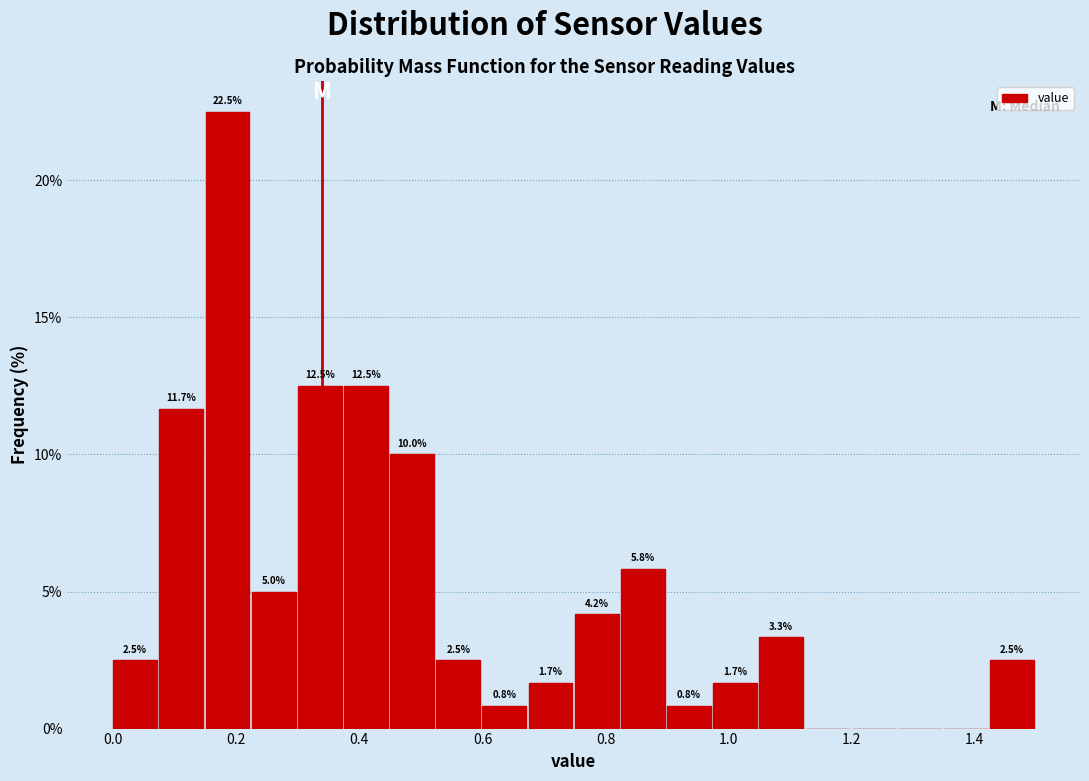

Around what value on the x-axis is the tallest bar? Give the approximate position of its centre, as read against the axis.

0.18